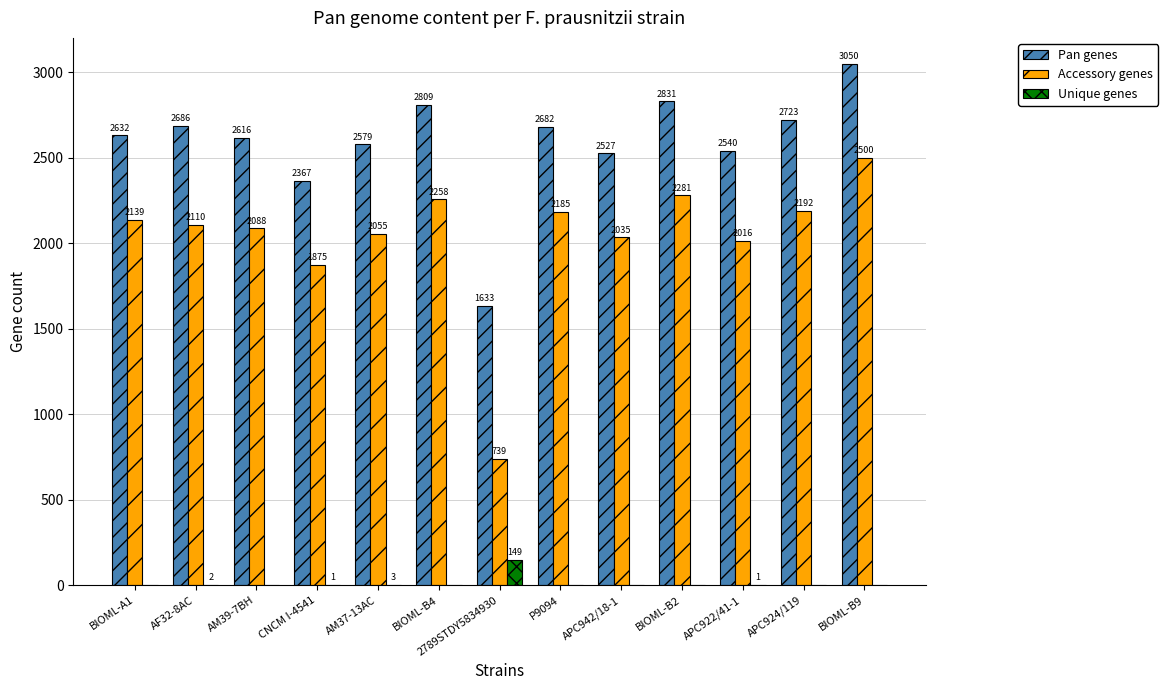

What is the highest value of the Accessory genes series?

2500